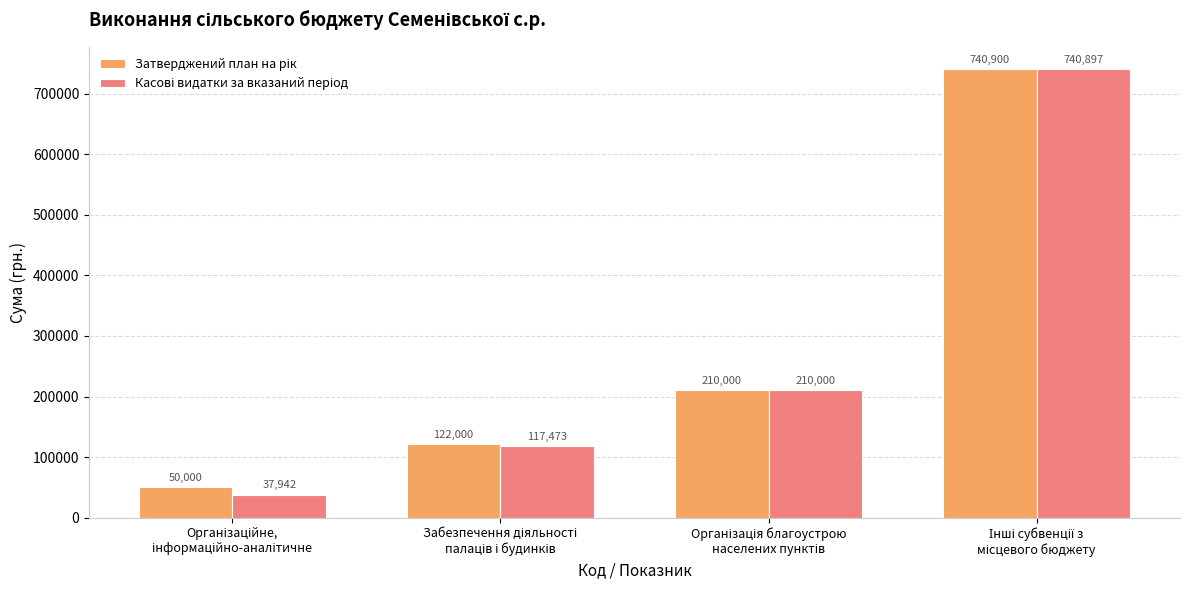

At how many categories does at least one series exceed 49087?

4